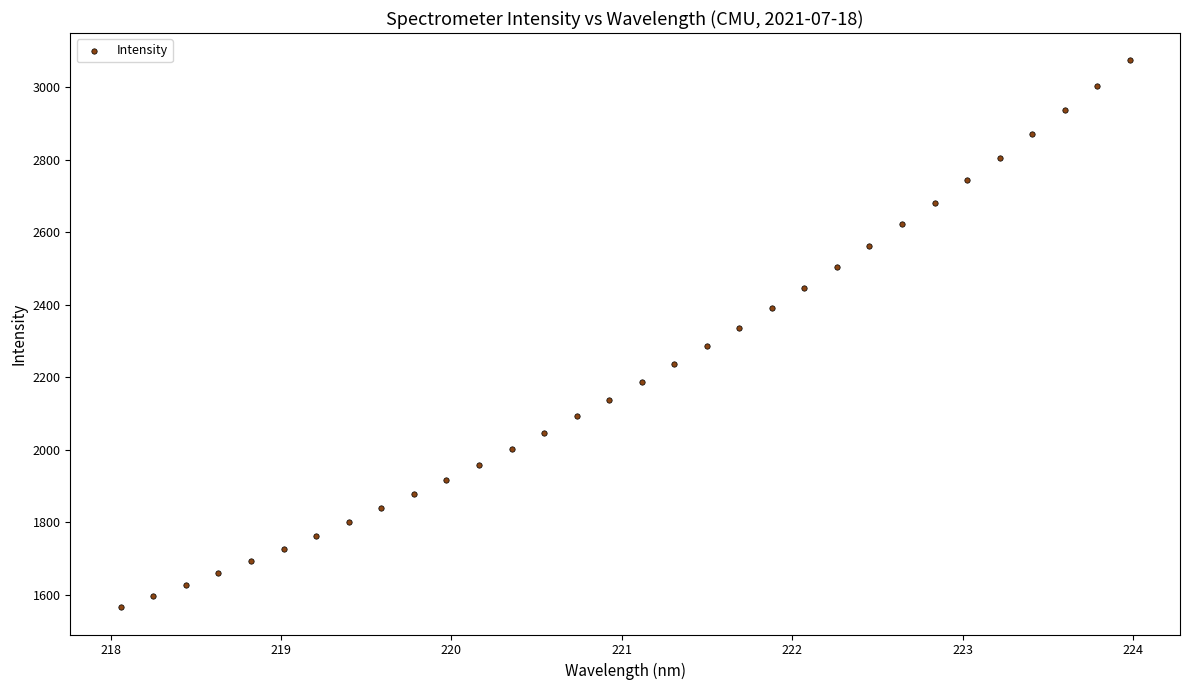

What is the range of X values (max minus min)?

5.9